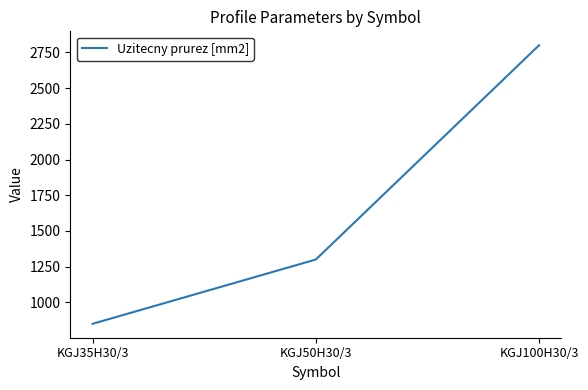

Reading right to left, transcribe all the data shown in this chart.

KGJ100H30/3=2800	KGJ50H30/3=1300	KGJ35H30/3=850